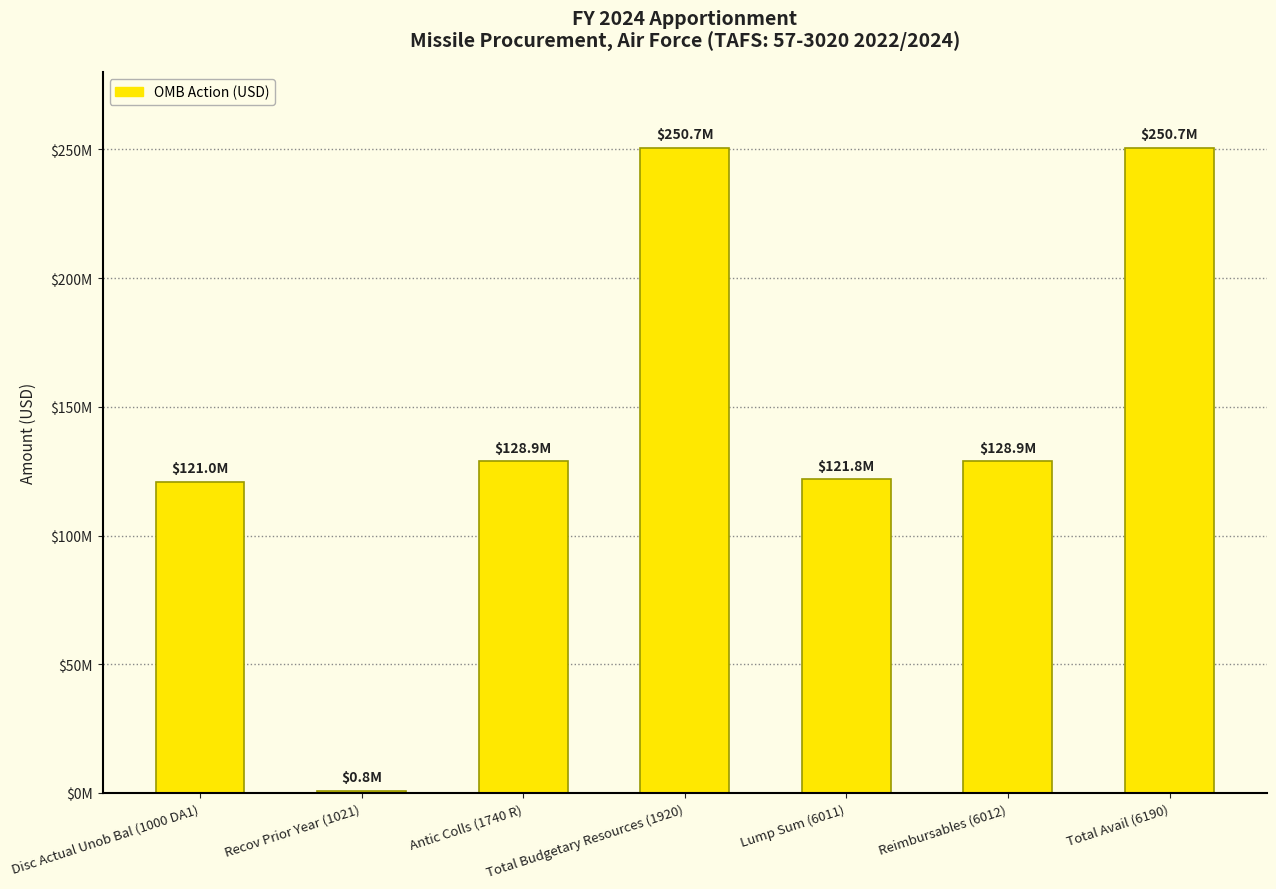

List the labels in order of value, smallest first.

Recov Prior Year (1021), Disc Actual Unob Bal (1000 DA1), Lump Sum (6011), Antic Colls (1740 R), Reimbursables (6012), Total Budgetary Resources (1920), Total Avail (6190)